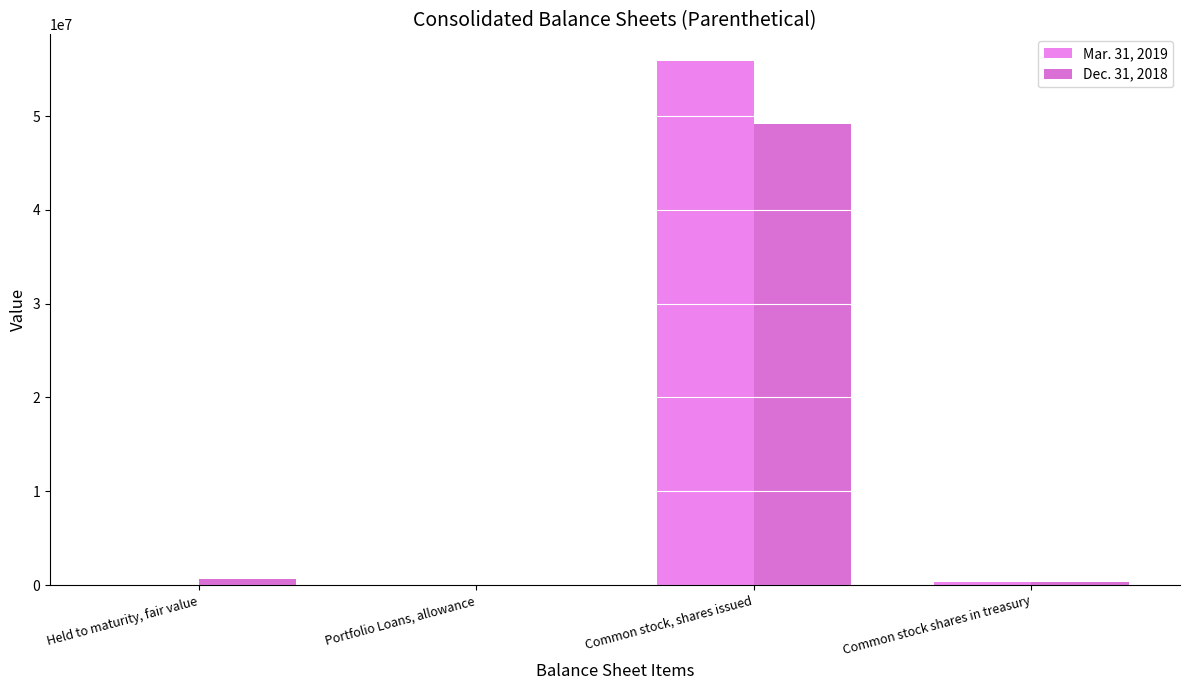

What is the label of the 3rd bar from the right?

Portfolio Loans, allowance